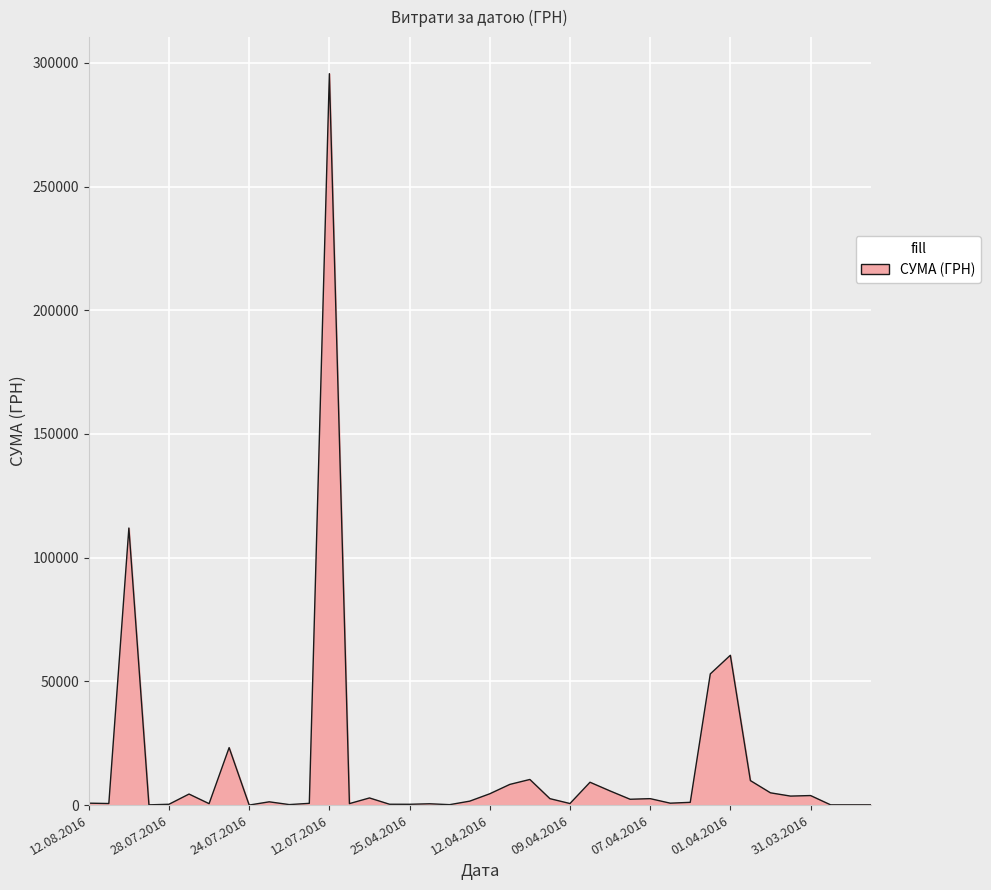

What is the difference between the maximum and minimum values?

295627.4